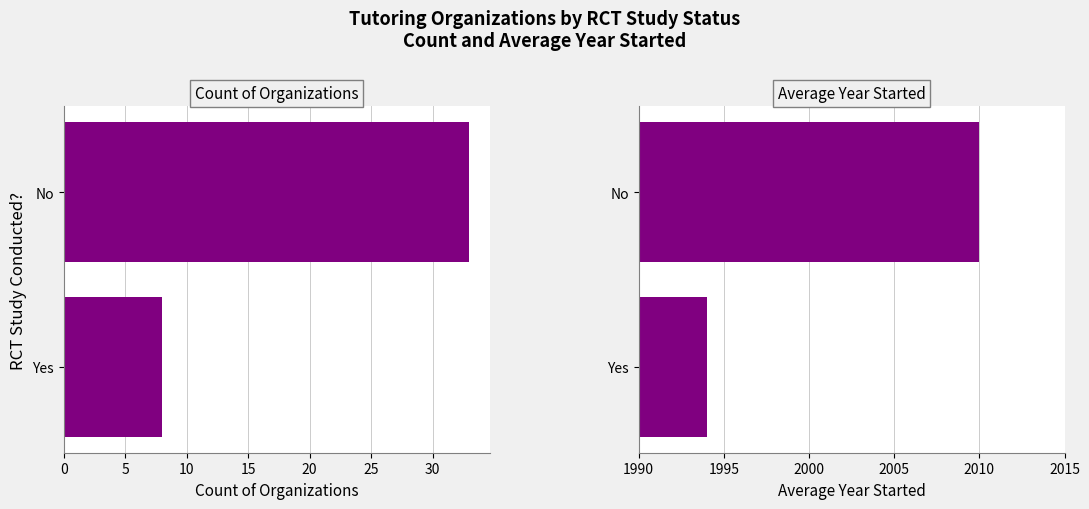

Rank the series by their average value, from lowest to highest.

Count, Avg Year Started